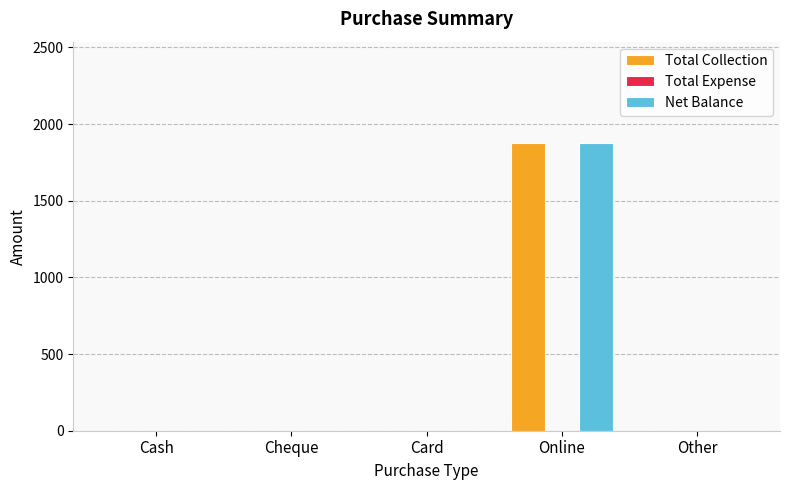

What is the sum of all Net Balance values?

1875